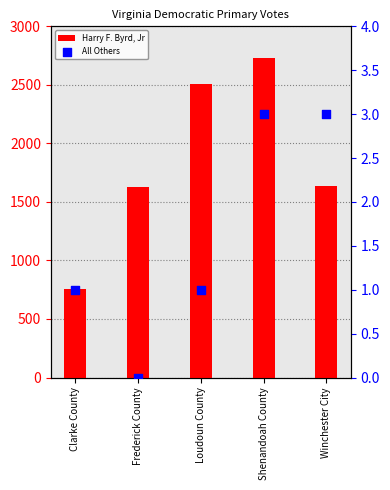

Which series reaches the minimum Y coordinate?

All Others